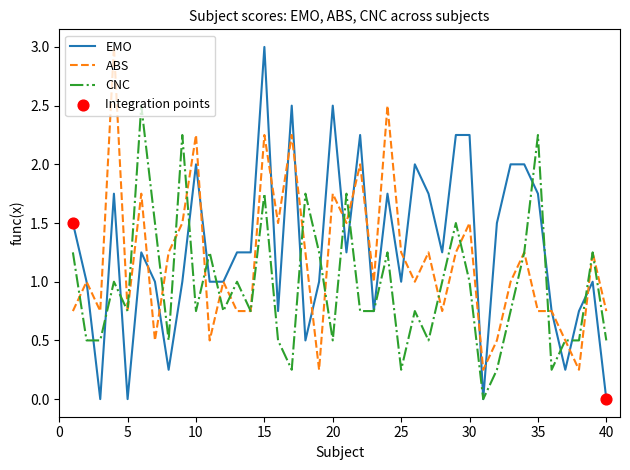

What is the maximum value for CNC?

2.5